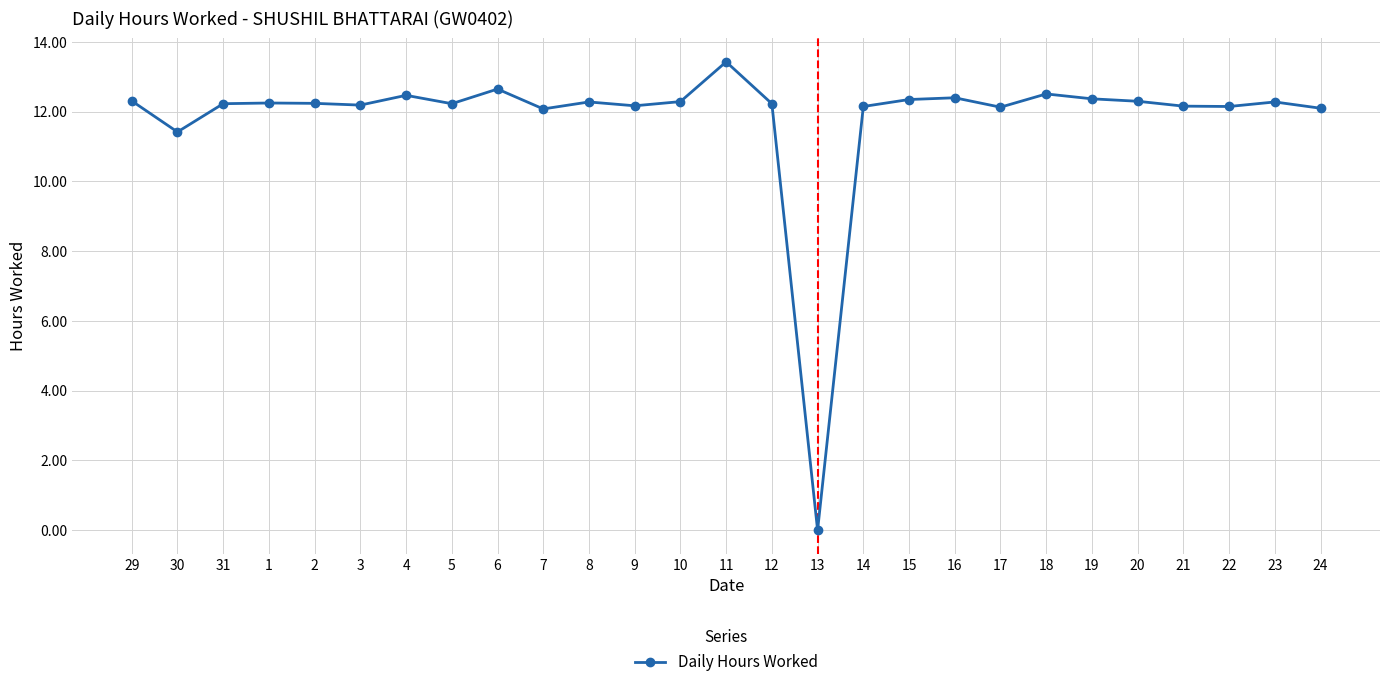

At which category does the data reach its first local valley?

30